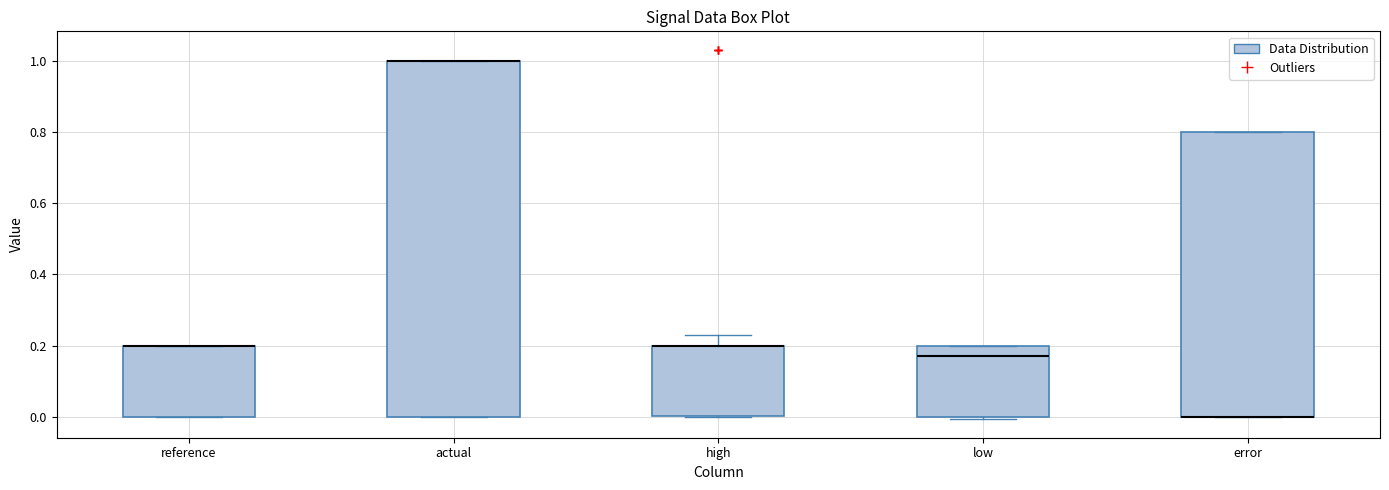

Reading left to right, transcribe this box plot: for each box, give where its median line is, the range the box spans, and where its two whiskers end, as read against the y-axis. The values are not printed on the chart, so give them approximately, as read against the axis.

reference: median 0.20 (drawn on the box's upper edge), box 0.00 to 0.20, whiskers 0.00 to 0.20
actual: median 1.00 (drawn on the box's upper edge), box 0.00 to 1.00, whiskers 0.00 to 1.00
high: median 0.20 (drawn on the box's upper edge), box 0.00 to 0.20, whiskers 0.00 to 0.22
low: median 0.16, box 0.00 to 0.20, whiskers 0.00 to 0.20
error: median 0.00 (drawn on the box's lower edge), box 0.00 to 0.80, whiskers 0.00 to 0.80